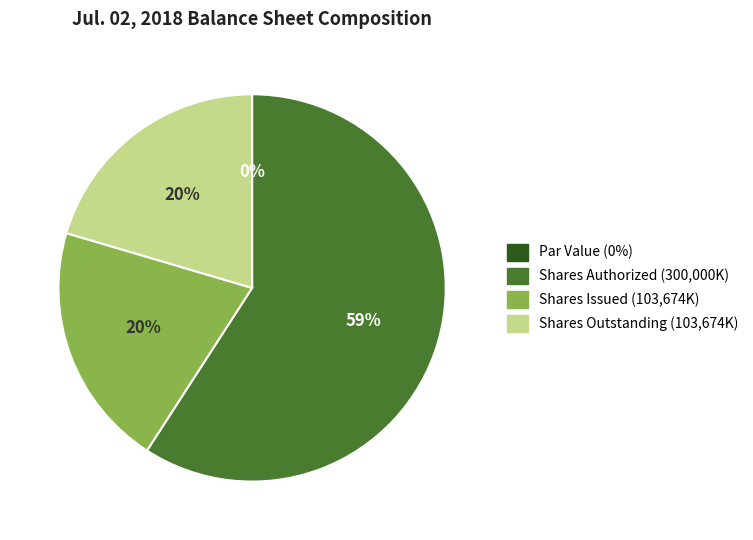

To the nearest percent, what is the average slice percentage?

25%